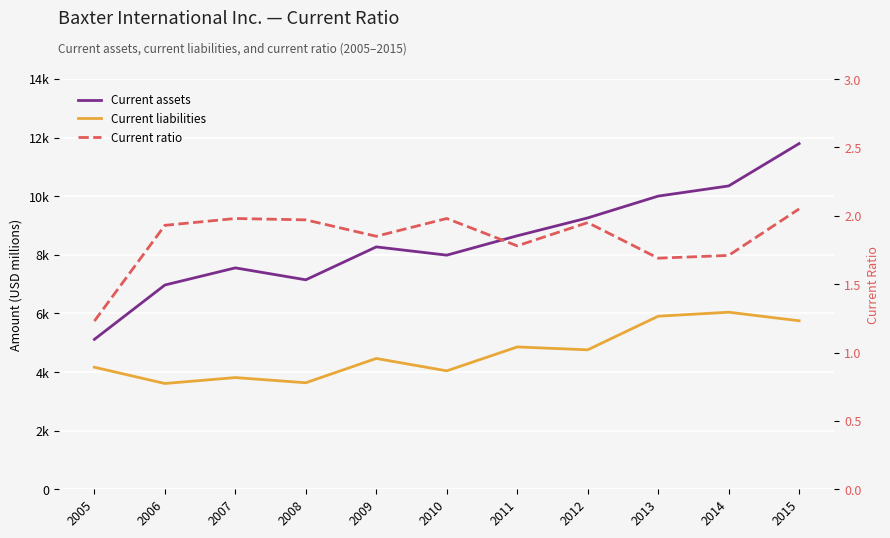

True or false: Current liabilities and Current ratio intersect in this chart.

False